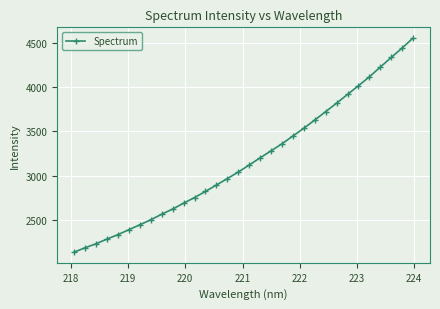

What is the average value?

3176.9